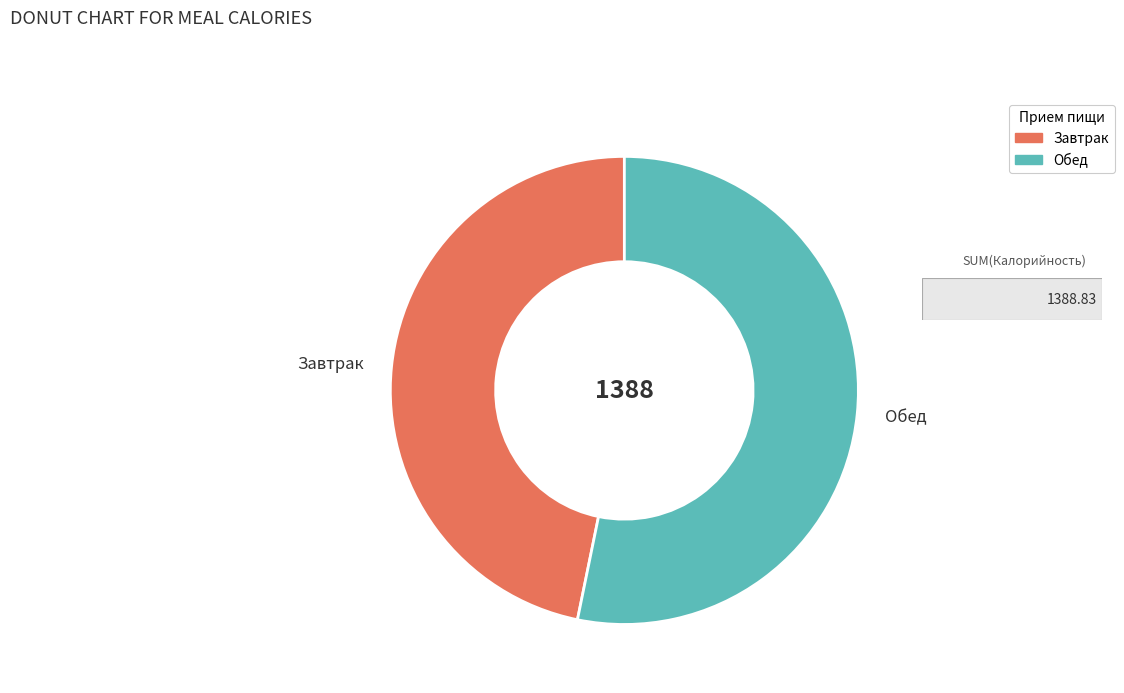

Which slice represents more than half of the pie?

Обед